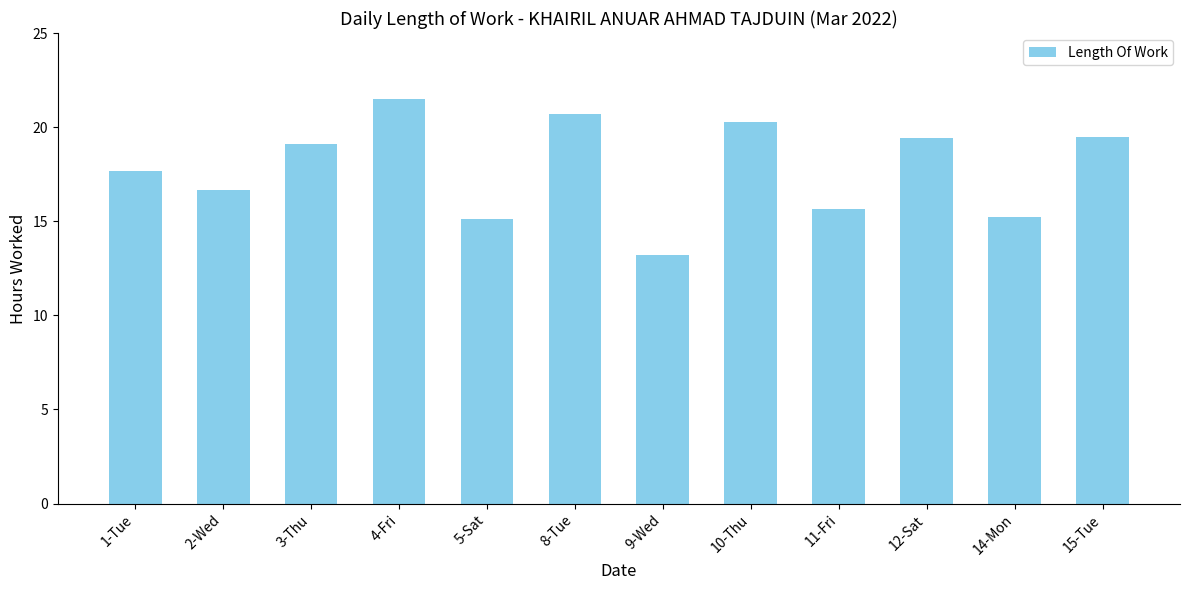

What is the label of the 8th bar from the left?

10-Thu